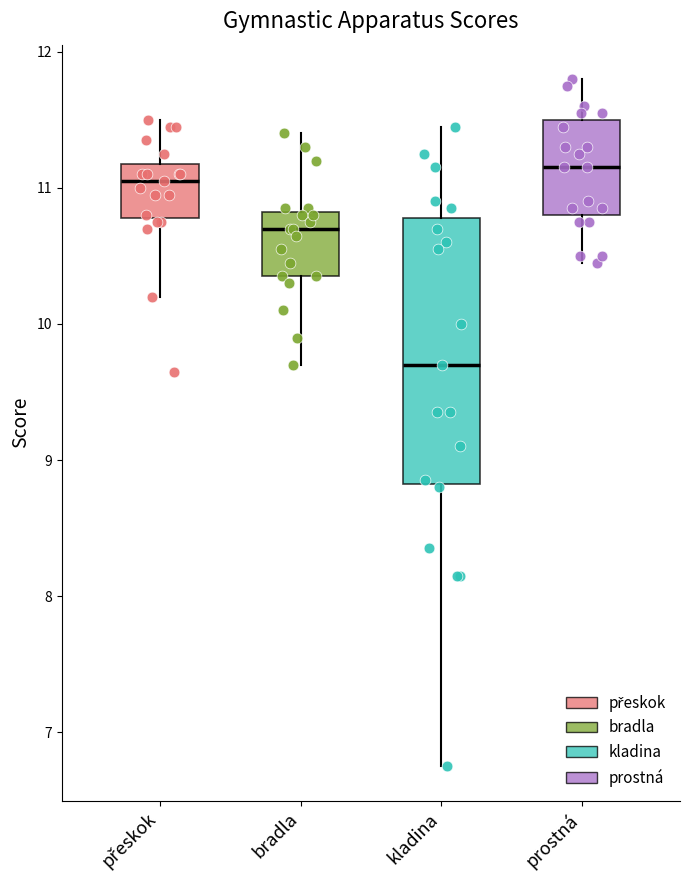

Comparing the boxes themselves (not the whiskers), which one is the tallest?

kladina